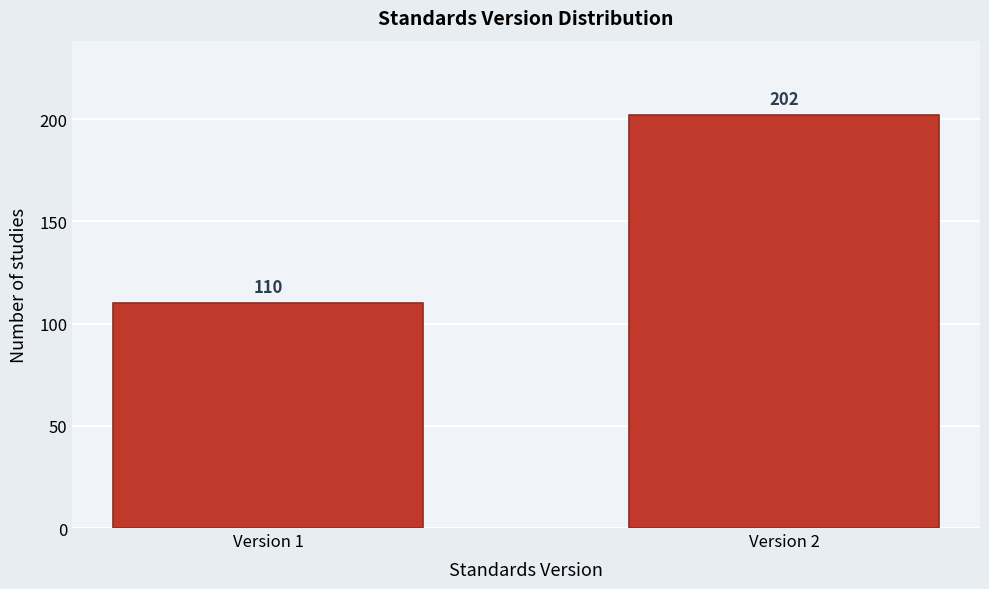

Reading left to right, transcribe all the data shown in this chart.

110	202